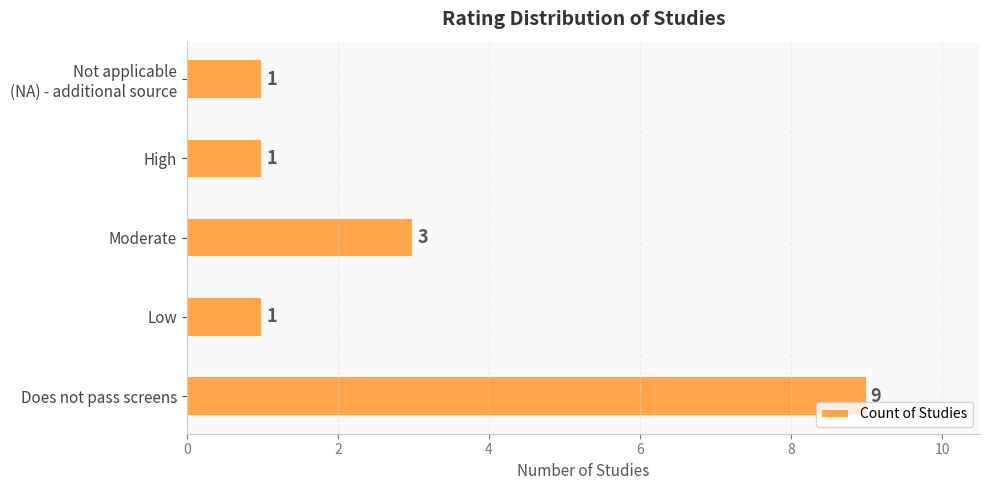

Reading bottom to top, what are all the values shown in this chart?

9	1	3	1	1